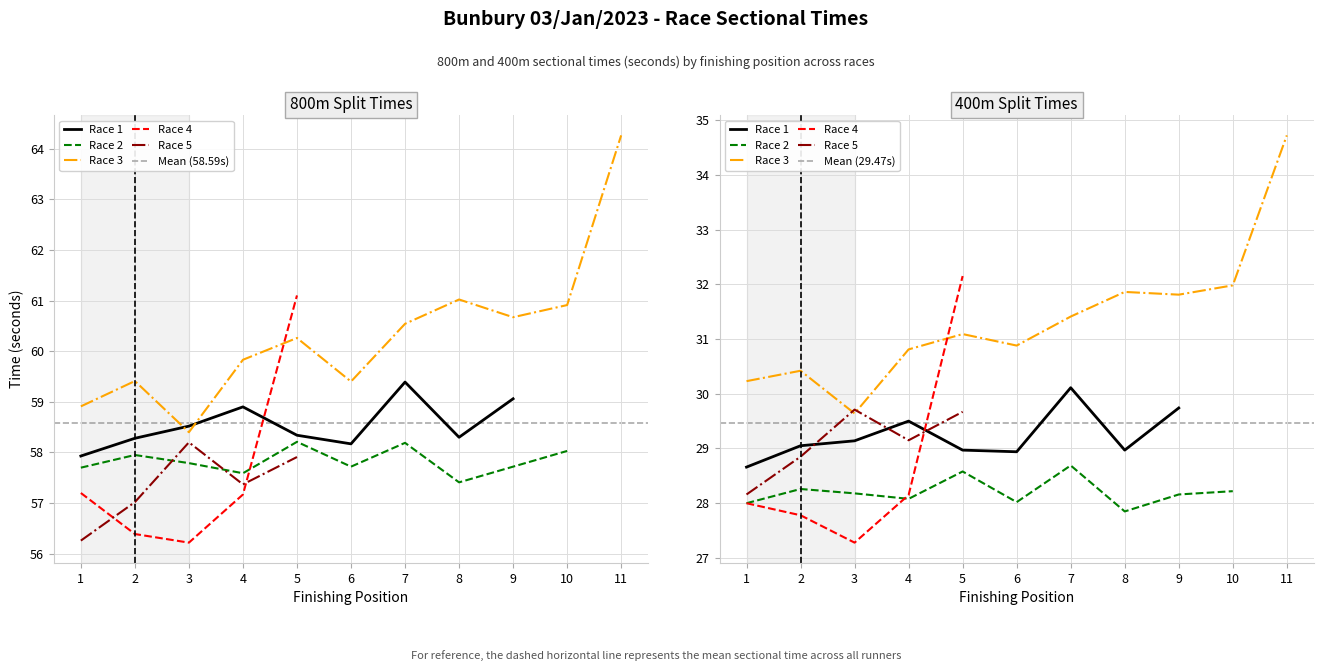

How many data points in 800T are above 58?

24